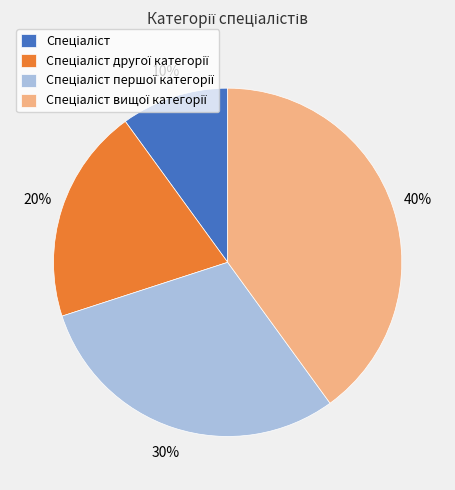

To the nearest percent, what is the difference between the largest and smallest slice percentages?

30%